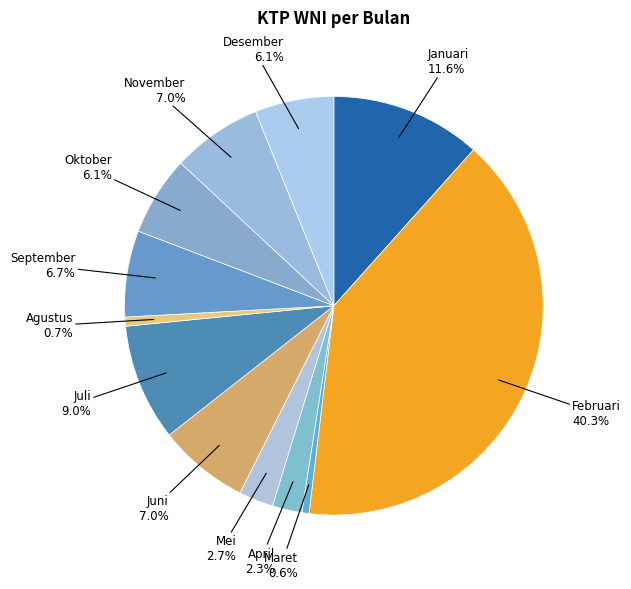

How many slices are in this pie chart?

12